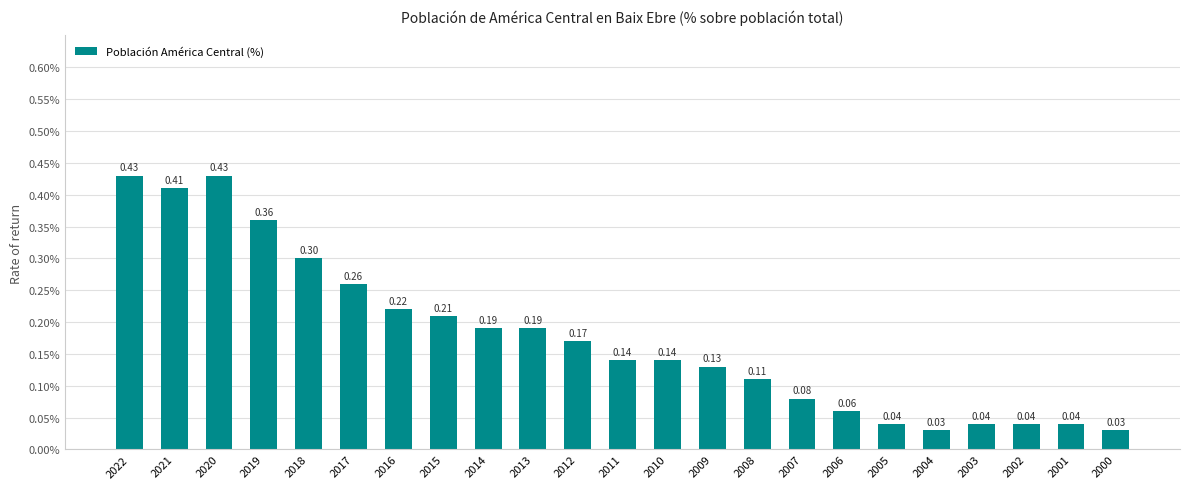

What is the change in value from 2021 to 2004?

-0.4